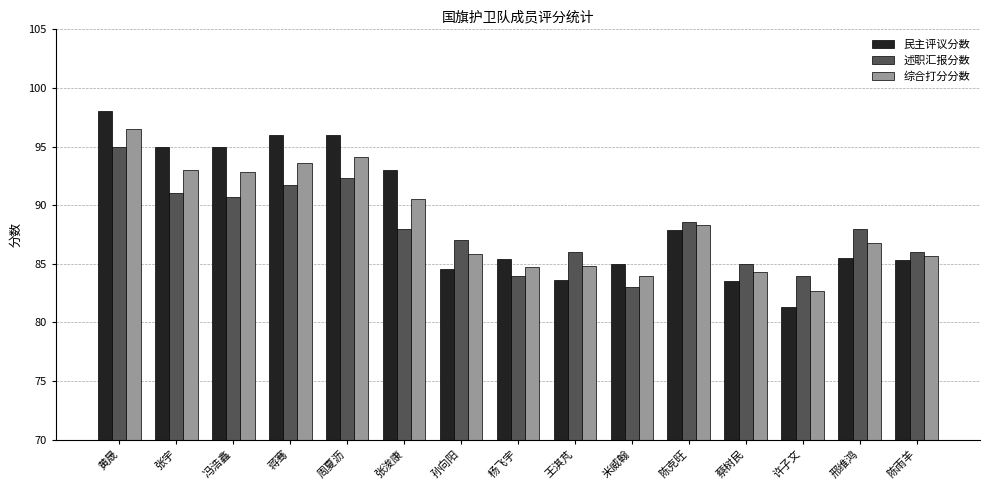

Which series has the largest total across all categories?

民主评议分数